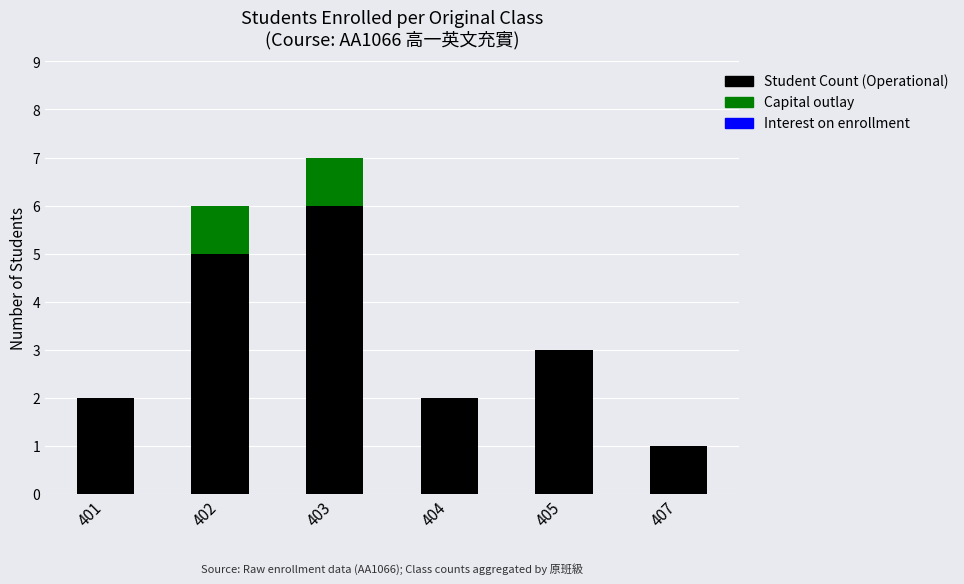

Is it true that Student Count (Operational) equals 2 at 404?

True